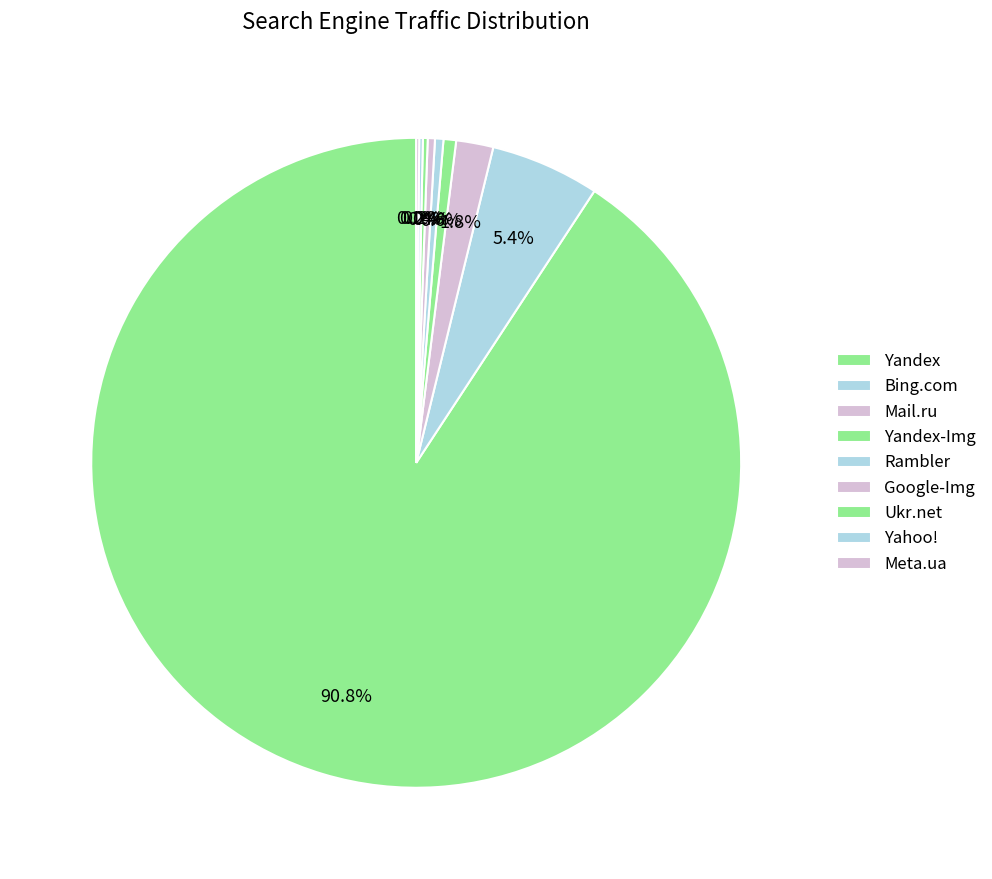

Is there any slice that represents more than half of the pie?

Yes